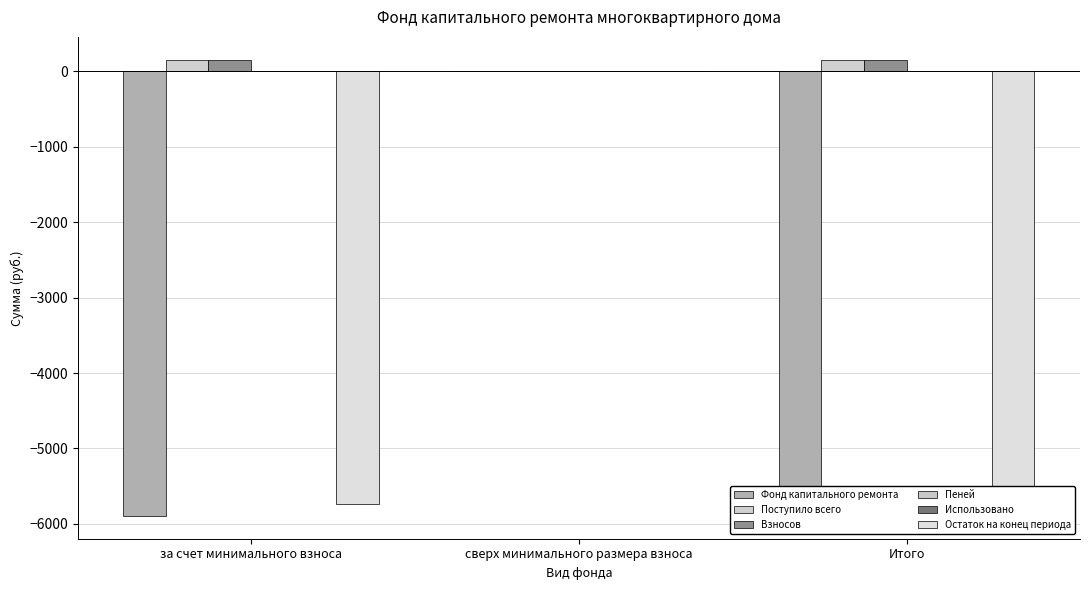

What is the maximum value shown in the chart?

153.0